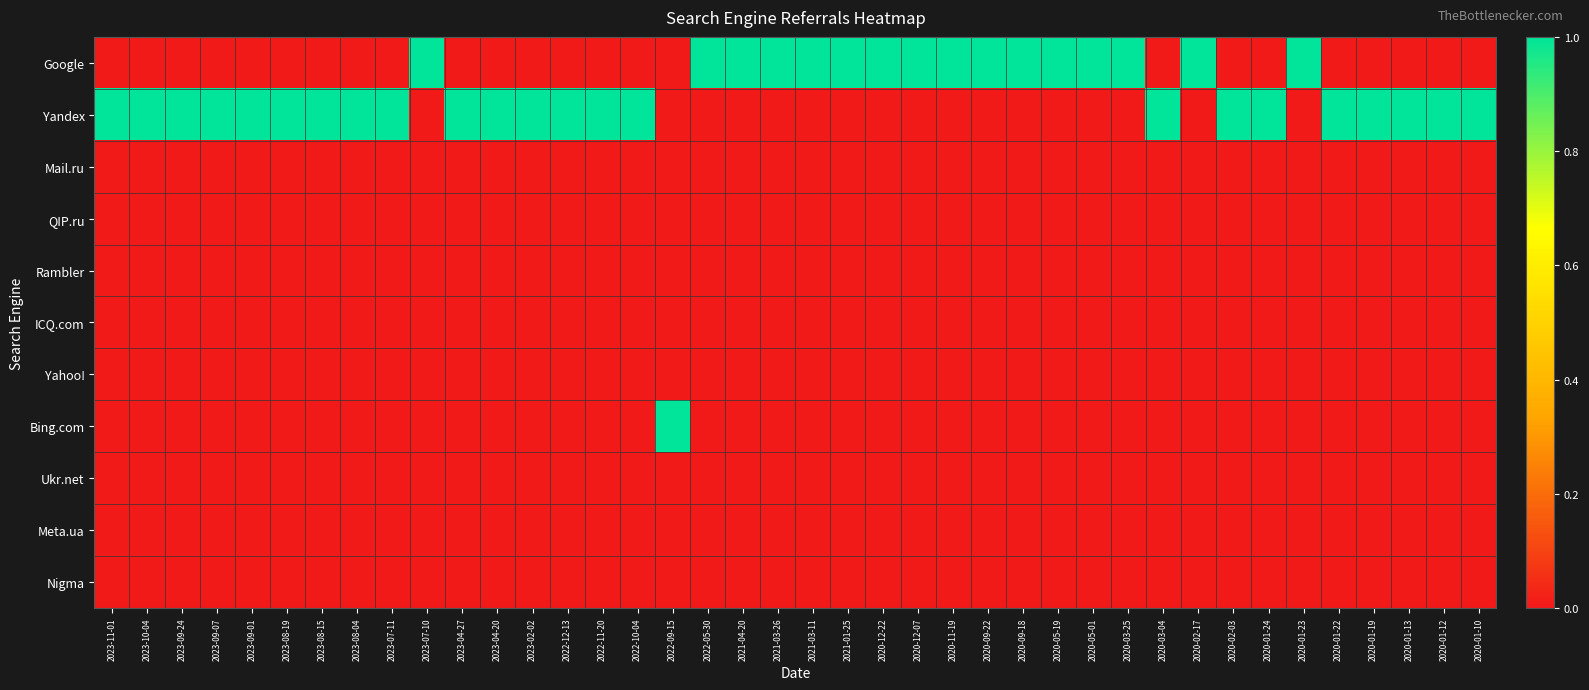

How many categories are shown in the chart?

40